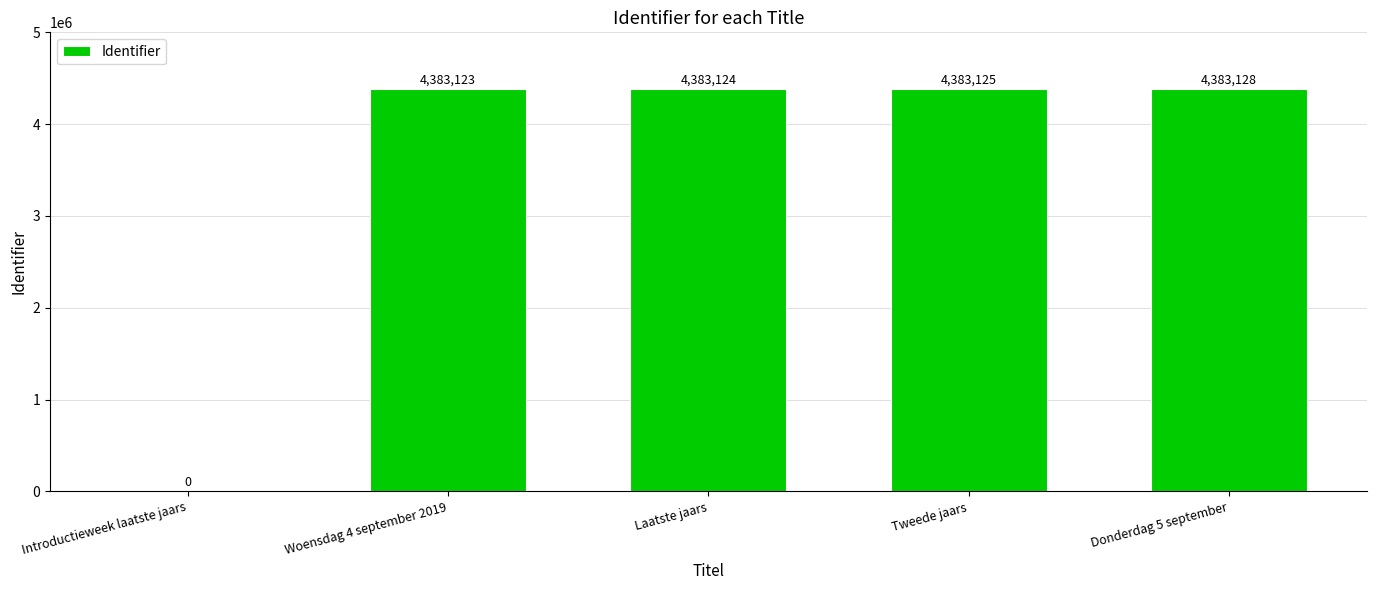

Reading left to right, list all the values displayed in this chart.

Introductieweek laatste jaars=0	Woensdag 4 september 2019=4383123	Laatste jaars=4383124	Tweede jaars=4383125	Donderdag 5 september=4383128